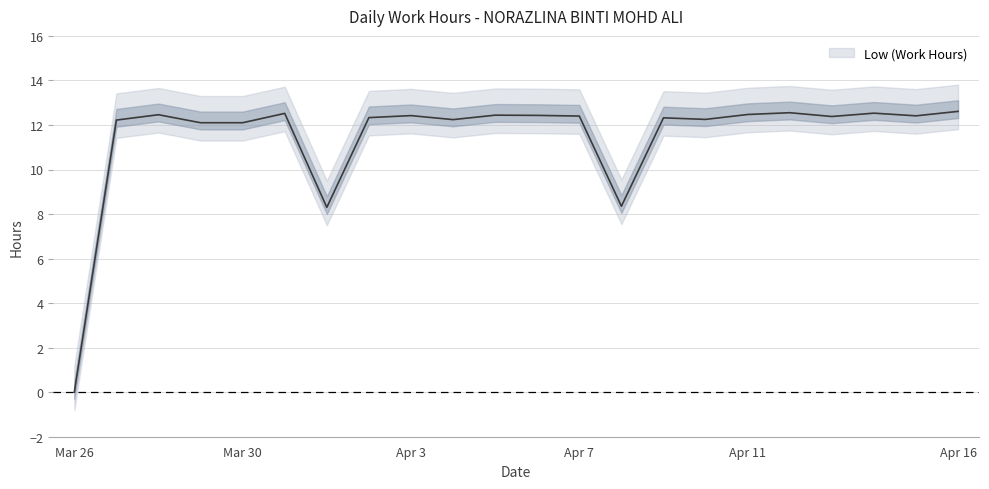

Count the number of categories in the chart.

22